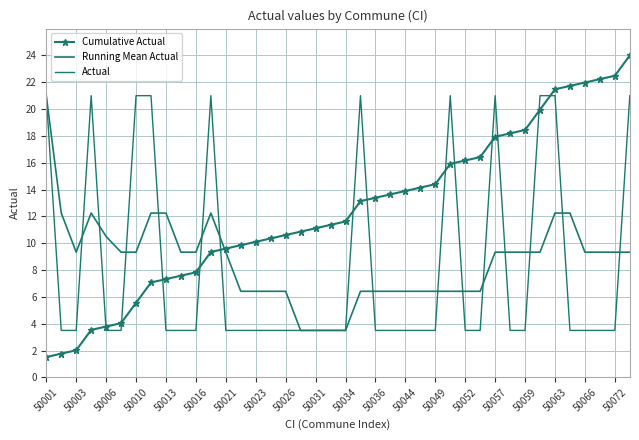

At which label does Cumulative Actual reach its minimum?

50001